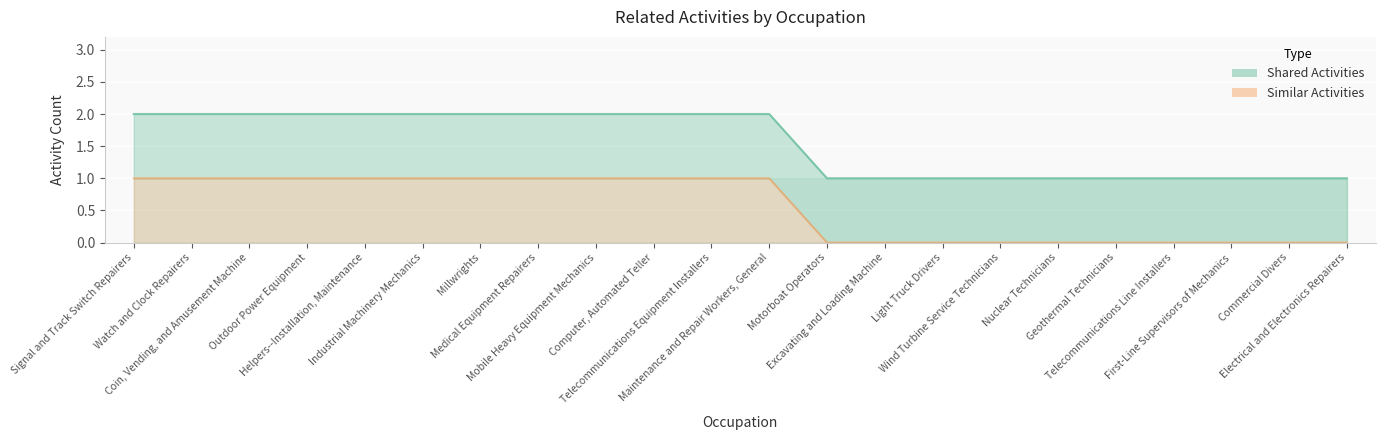

List the labels in order of value, largest first.

Signal and Track Switch Repairers, Watch and Clock Repairers, Coin, Vending, and Amusement Machine, Outdoor Power Equipment, Helpers--Installation, Maintenance, Industrial Machinery Mechanics, Millwrights, Medical Equipment Repairers, Mobile Heavy Equipment Mechanics, Computer, Automated Teller, Telecommunications Equipment Installers, Maintenance and Repair Workers, General, Motorboat Operators, Excavating and Loading Machine, Light Truck Drivers, Wind Turbine Service Technicians, Nuclear Technicians, Geothermal Technicians, Telecommunications Line Installers, First-Line Supervisors of Mechanics, Commercial Divers, Electrical and Electronics Repairers